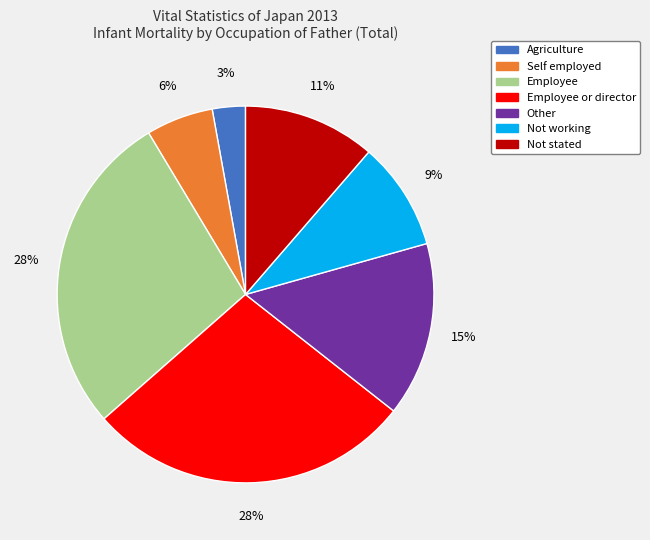

Approximately how many times larger is the value at Agriculture compared to Other?

0.2